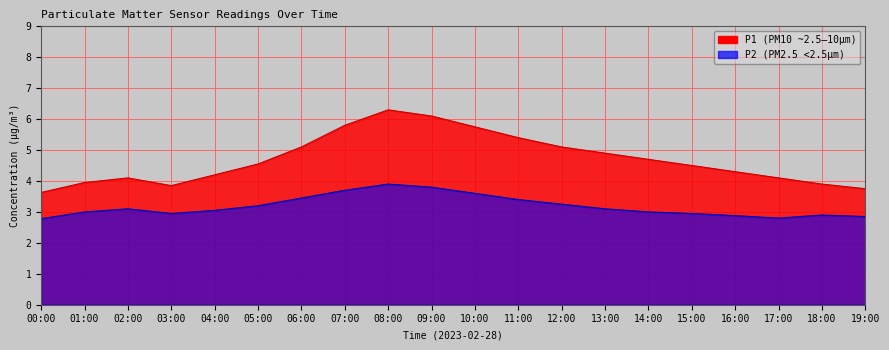

At which category is the sum across all series the highest?

08:00